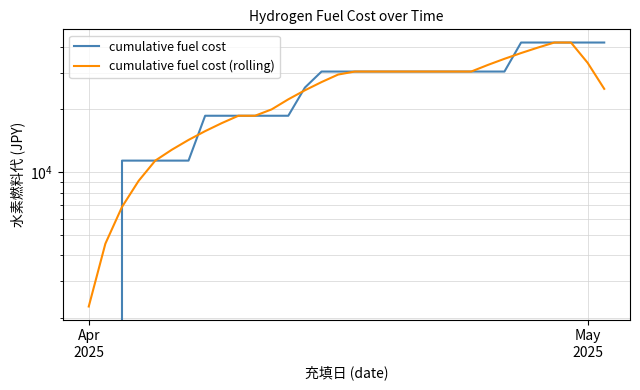

Is this an area chart (filled region under the line)?

No